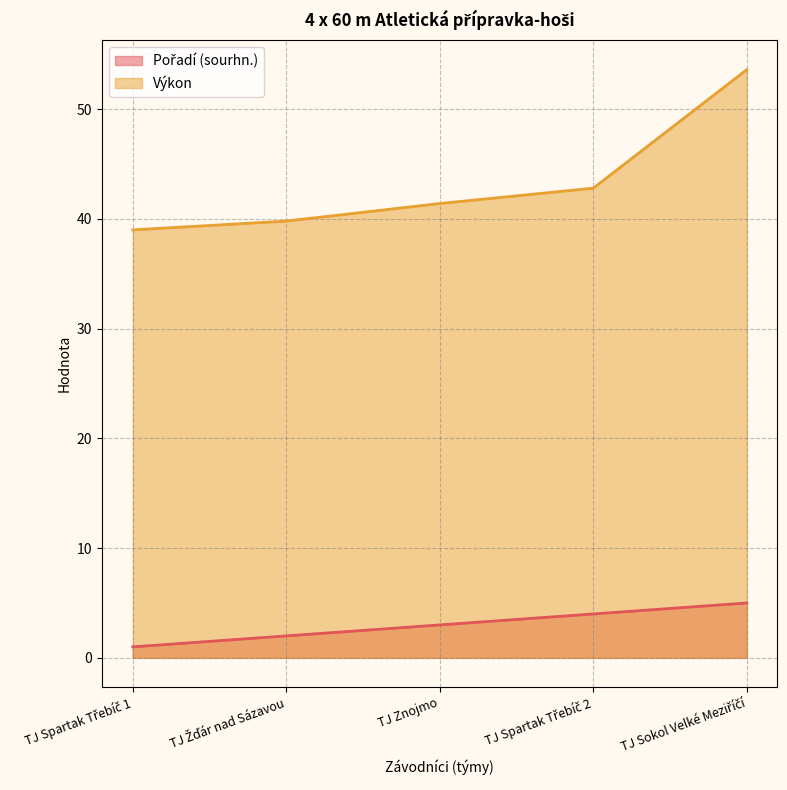

What is the smallest value displayed?

1.0